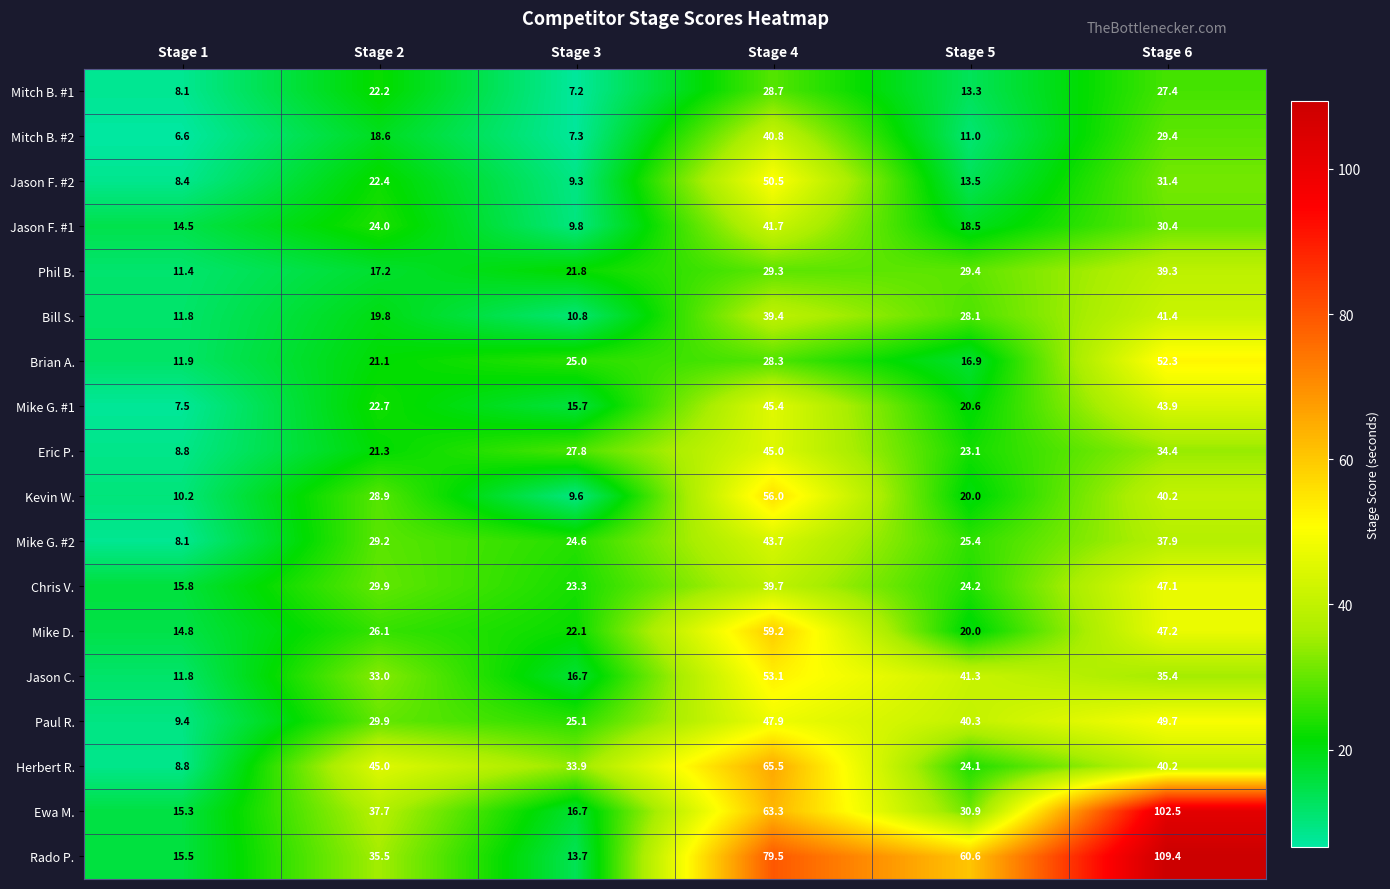

True or false: Ewa M. has a value of 16.7 at Stage 3.

True